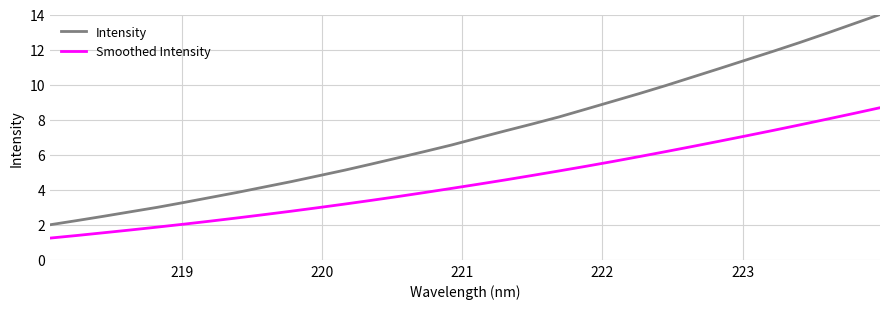

Which series has the largest total across all categories?

Intensity